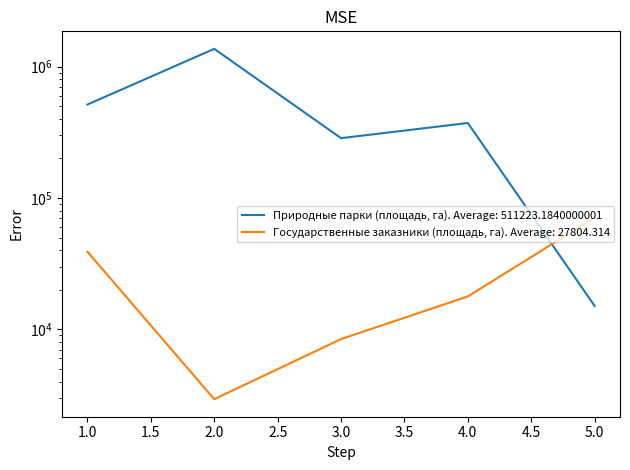

Rank the series by their average value, from highest to lowest.

Природные парки (площадь, га), Государственные заказники (площадь, га)